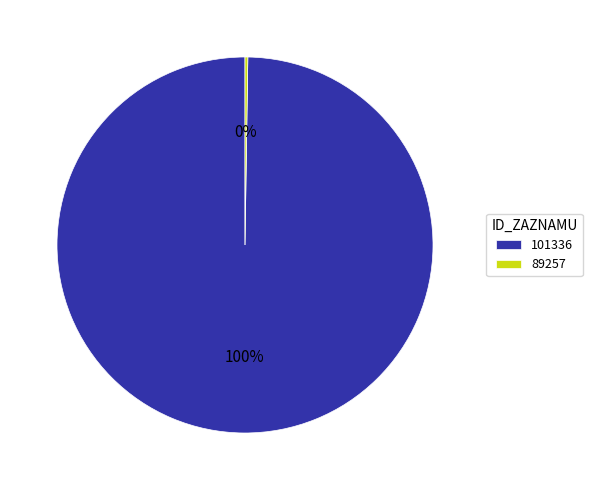

Which slice represents more than half of the pie?

101336